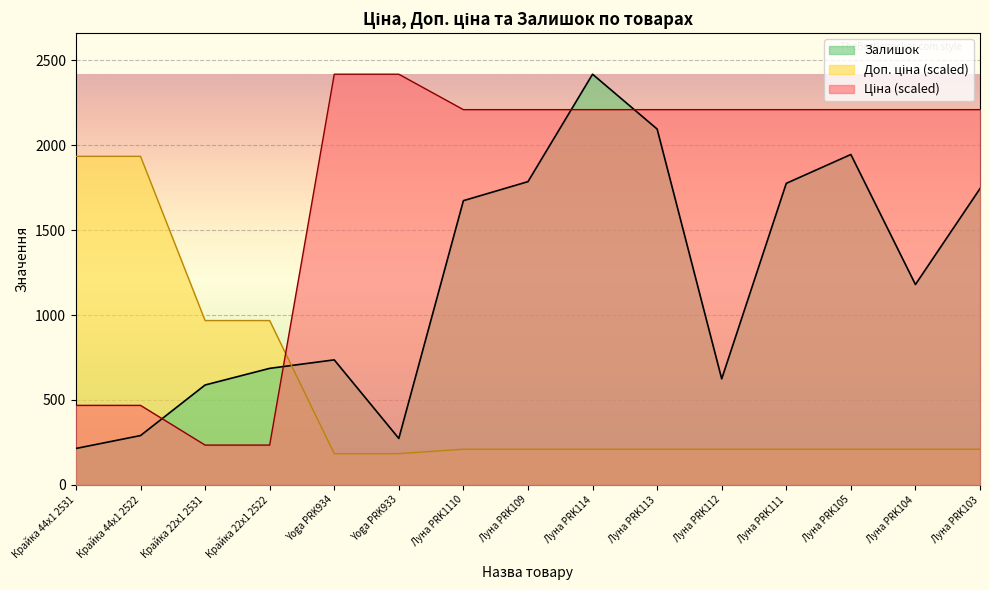

Which series has the largest range (max minus min)?

Залишок